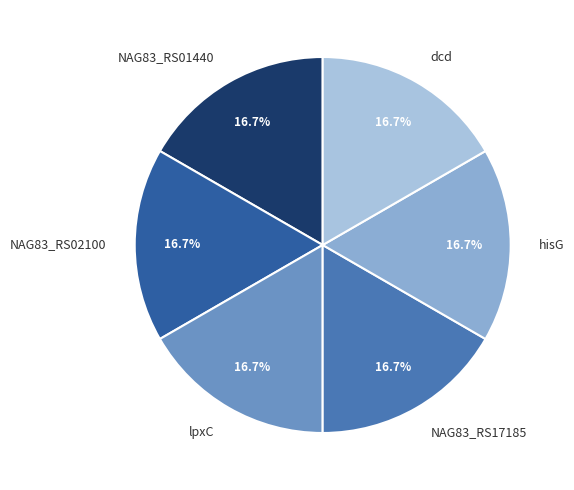

The hisG slice represents 17% of the pie. True or false?

True